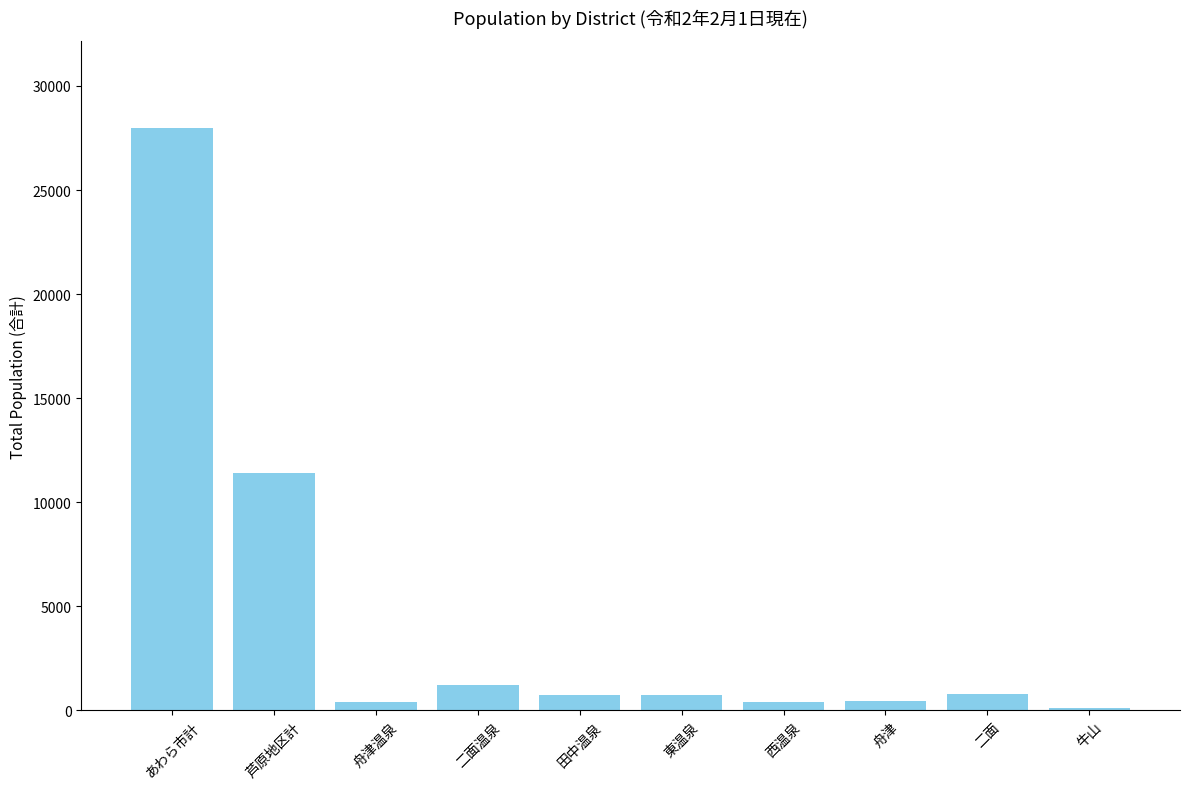

How many values are below 729?

5